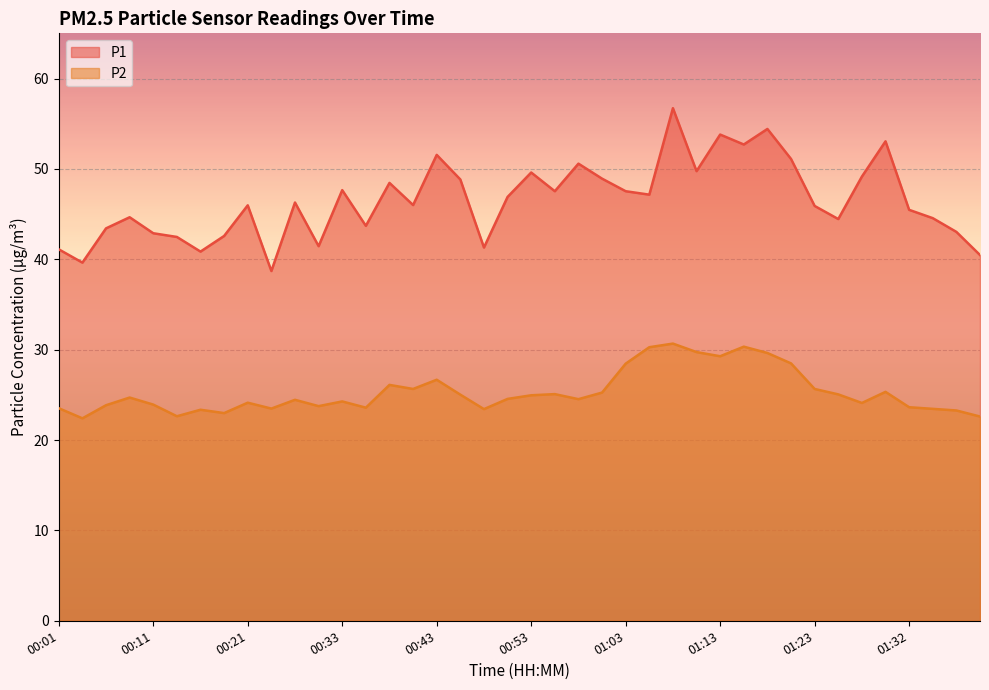

List the series in order of their overall mean, lowest first.

P2, P1